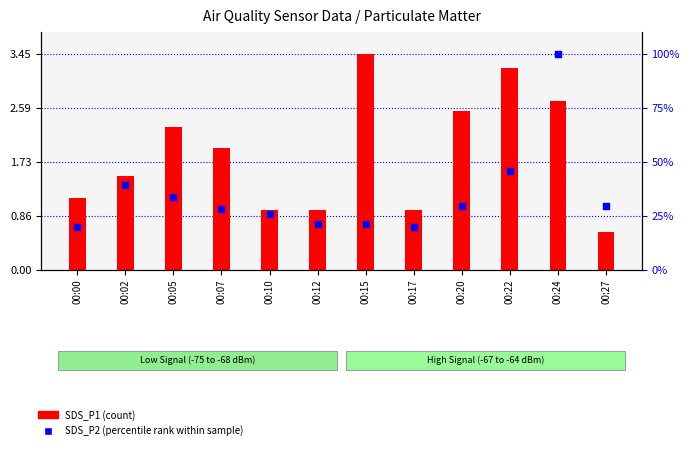

At which category is the sum across all series the highest?

00:24